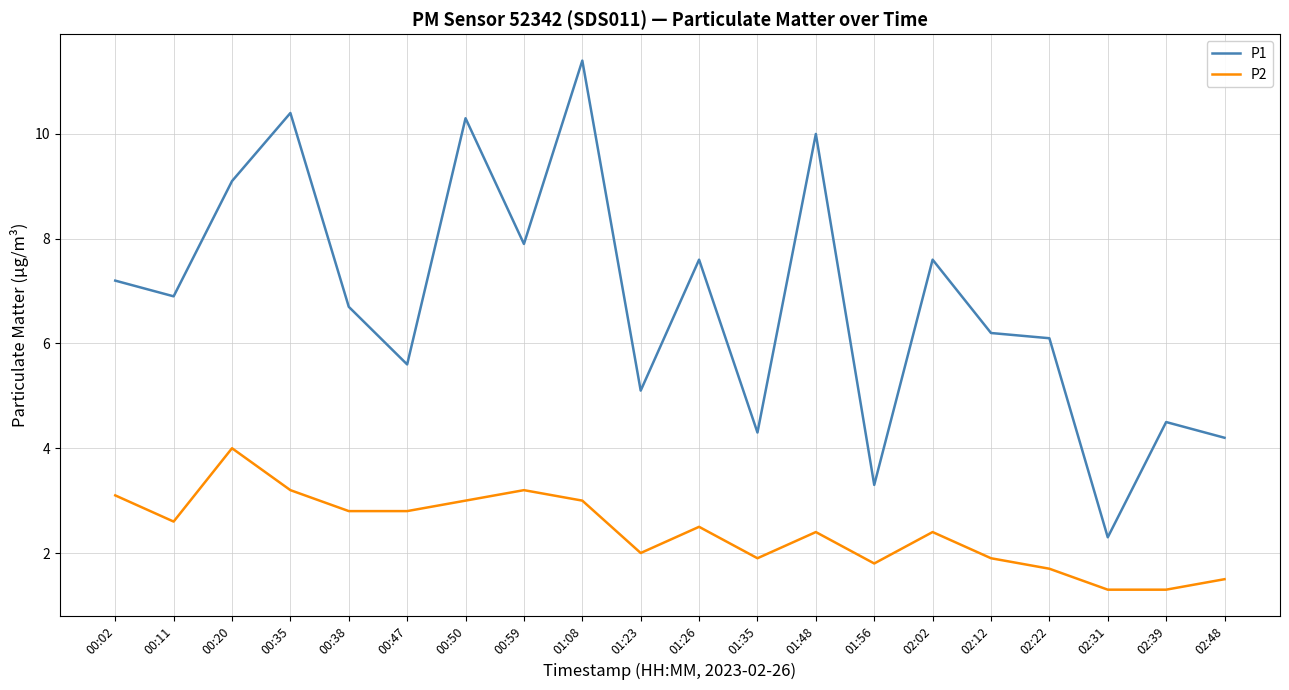

Reading left to right, extract all data points from this chart.

P1: 00:02=7.2	00:11=6.9	00:20=9.1	00:35=10.4	00:38=6.7	00:47=5.6	00:50=10.3	00:59=7.9	01:08=11.4	01:23=5.1	01:26=7.6	01:35=4.3	01:48=10.0	01:56=3.3	02:02=7.6	02:12=6.2	02:22=6.1	02:31=2.3	02:39=4.5	02:48=4.2
P2: 00:02=3.1	00:11=2.6	00:20=4.0	00:35=3.2	00:38=2.8	00:47=2.8	00:50=3.0	00:59=3.2	01:08=3.0	01:23=2.0	01:26=2.5	01:35=1.9	01:48=2.4	01:56=1.8	02:02=2.4	02:12=1.9	02:22=1.7	02:31=1.3	02:39=1.3	02:48=1.5